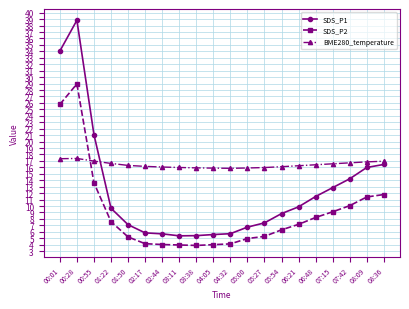

List the series in order of their peak value, highest first.

SDS_P1, SDS_P2, BME280_temperature